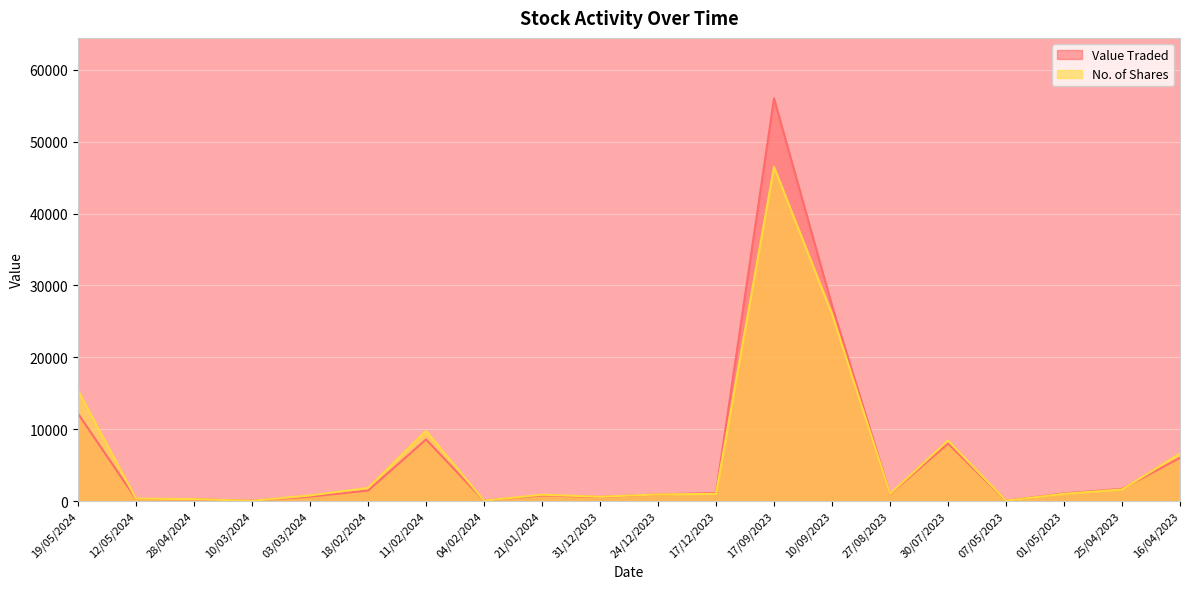

What is the sum of the Value Traded values at 17/12/2023 and 03/03/2024?

1728